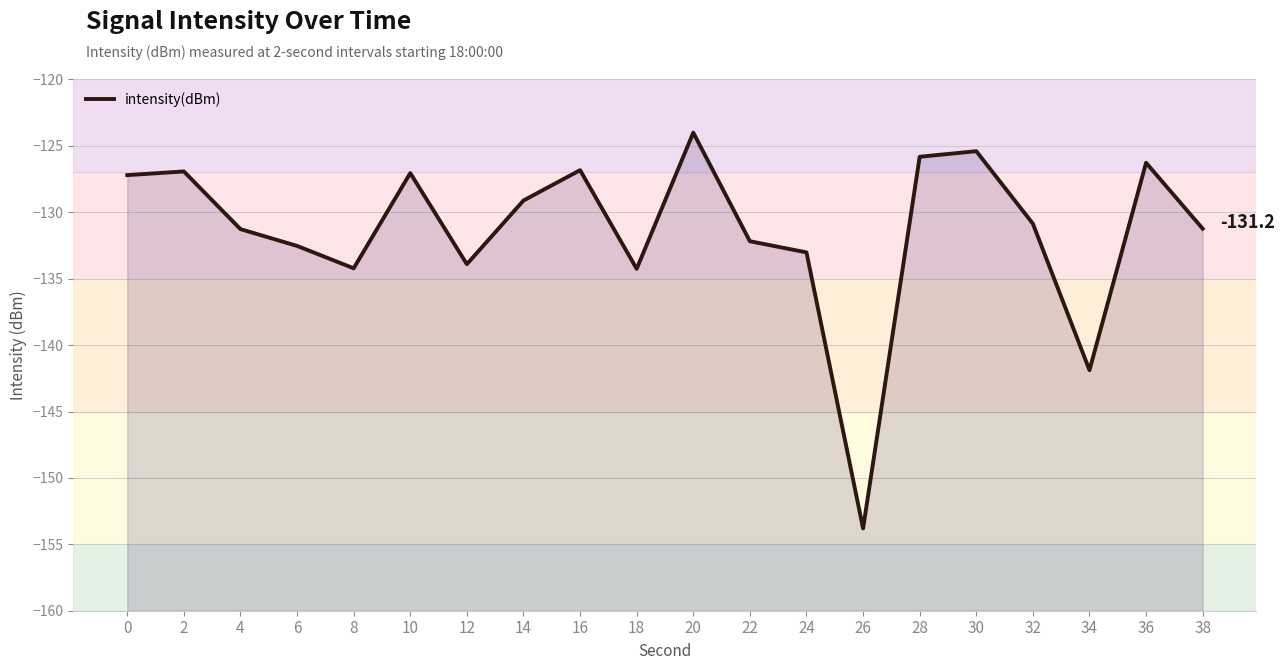

True or false: the data shows -84.3 at 28.

False